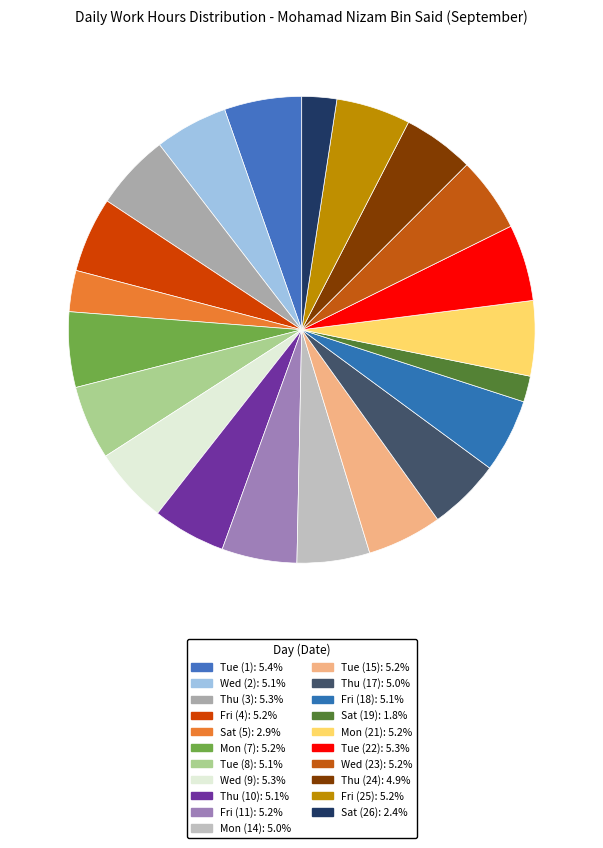

What portion of the pie excludes Mon (7)?

94.8%